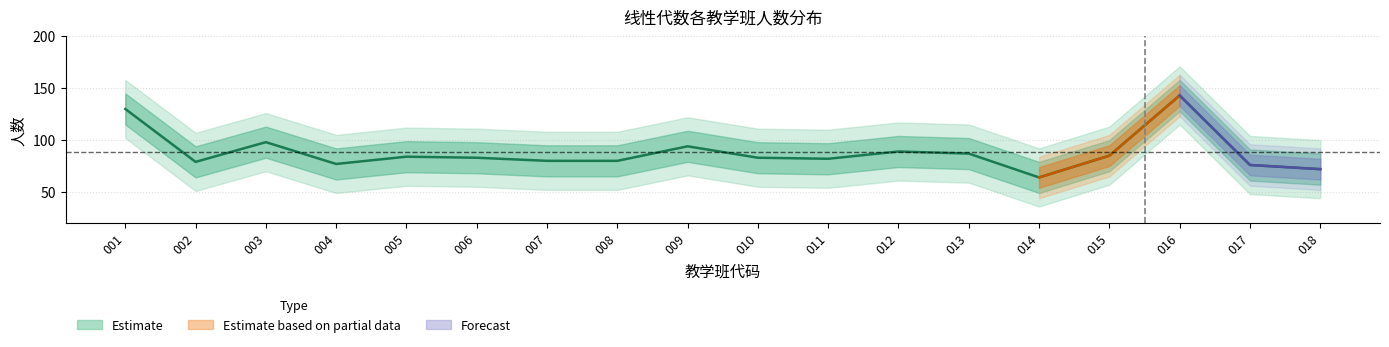

How many data points are less than 83?

8